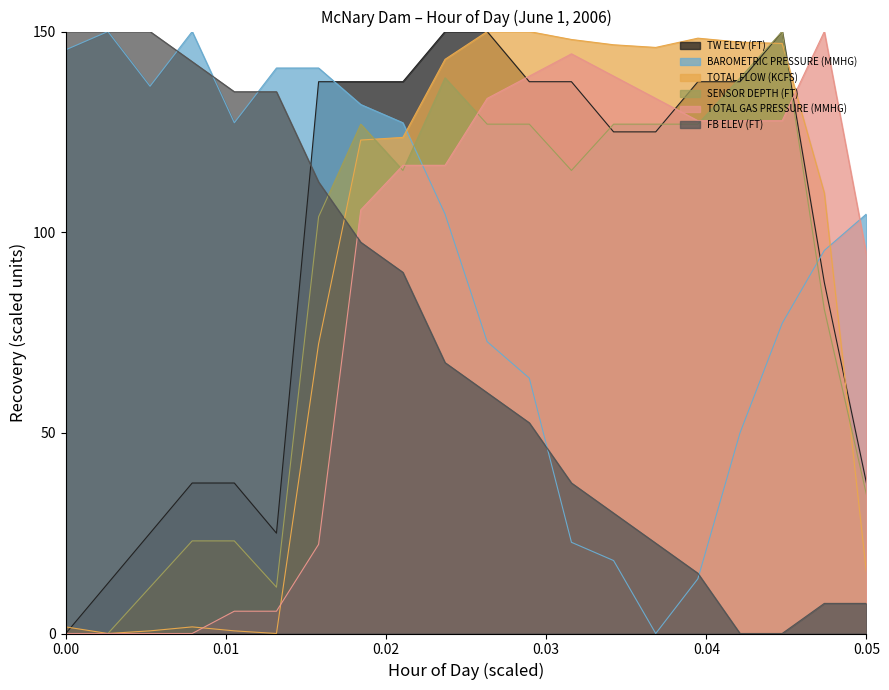

Count the number of categories in the chart.

20